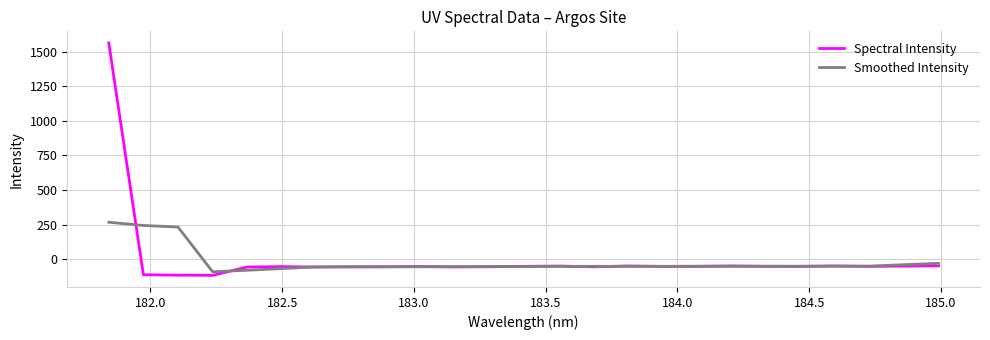

What is the minimum value shown in the chart?

-116.9